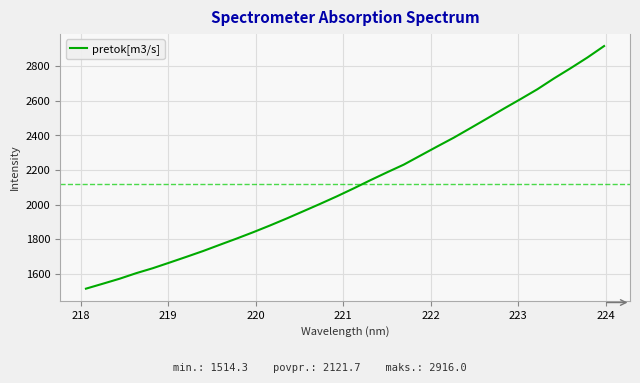

What is the maximum value shown in the chart?

2916.0